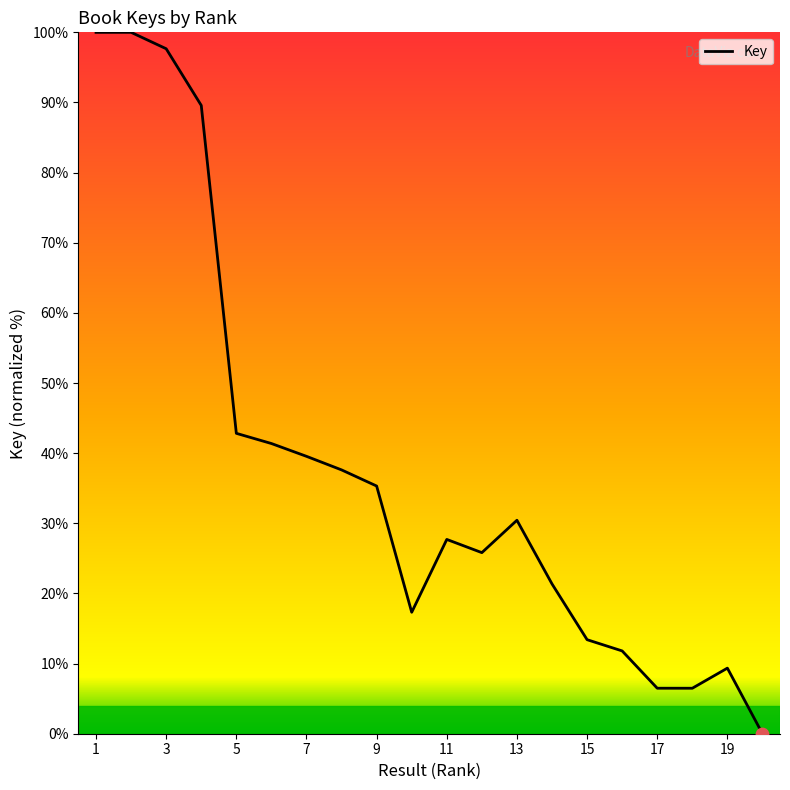

What is the difference between the maximum and minimum values?

100.0